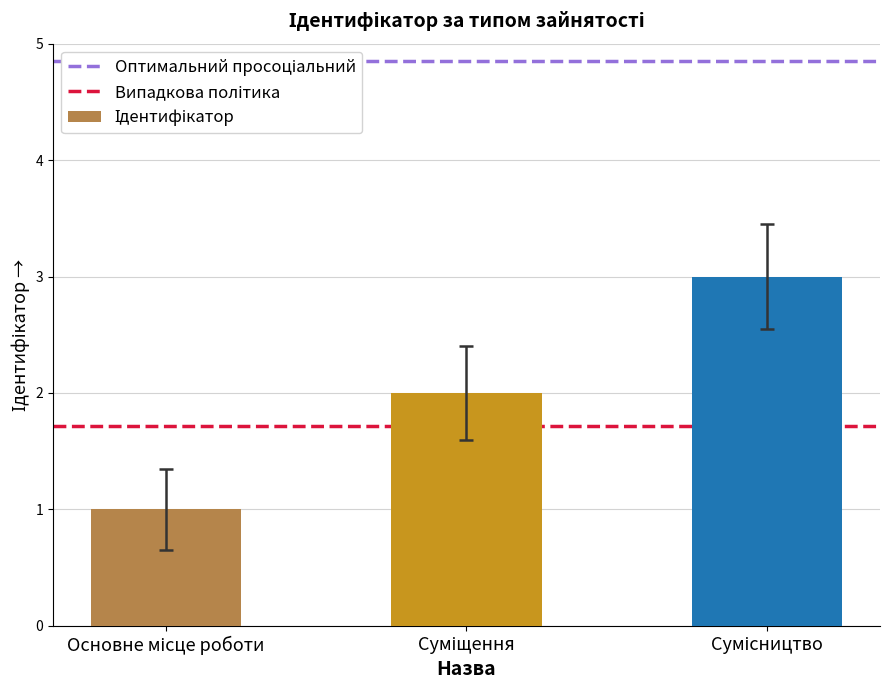

What is the sum of all values?

6